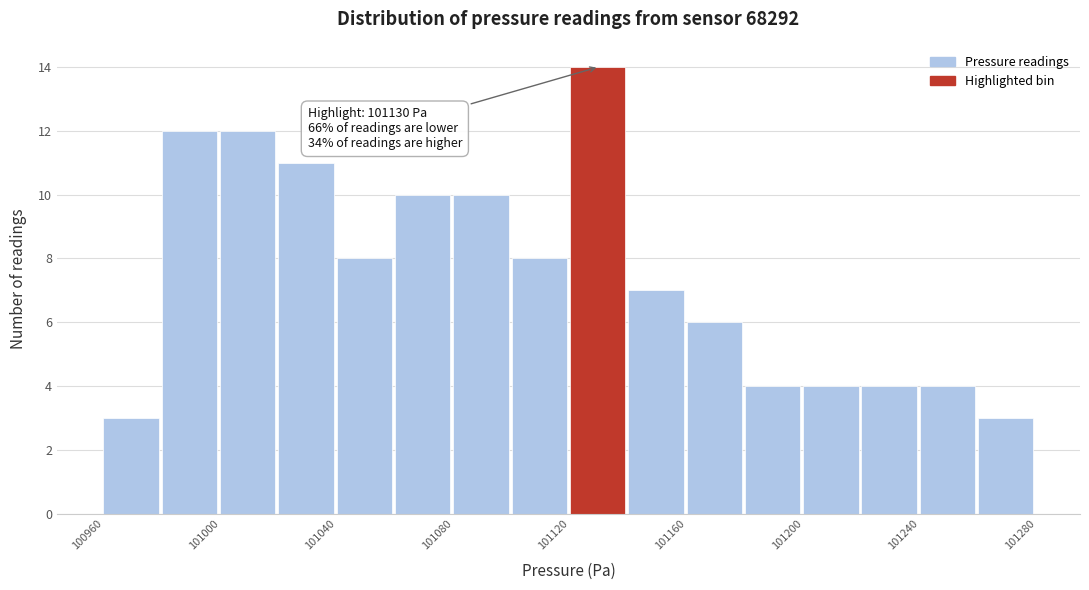

Which range on the x-axis has the tallest bar?

101120 to 101140